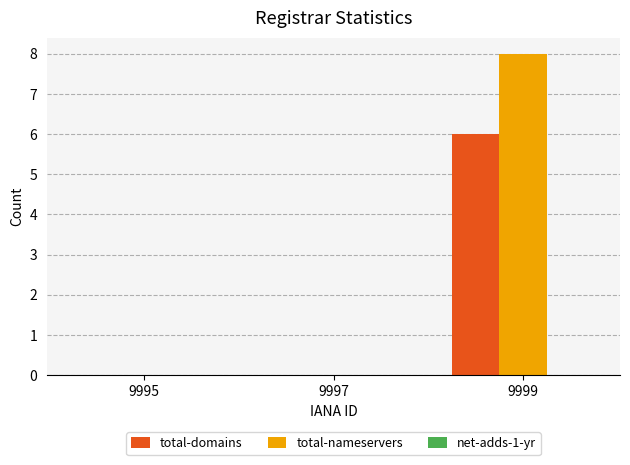

At which category is the sum across all series the highest?

9999